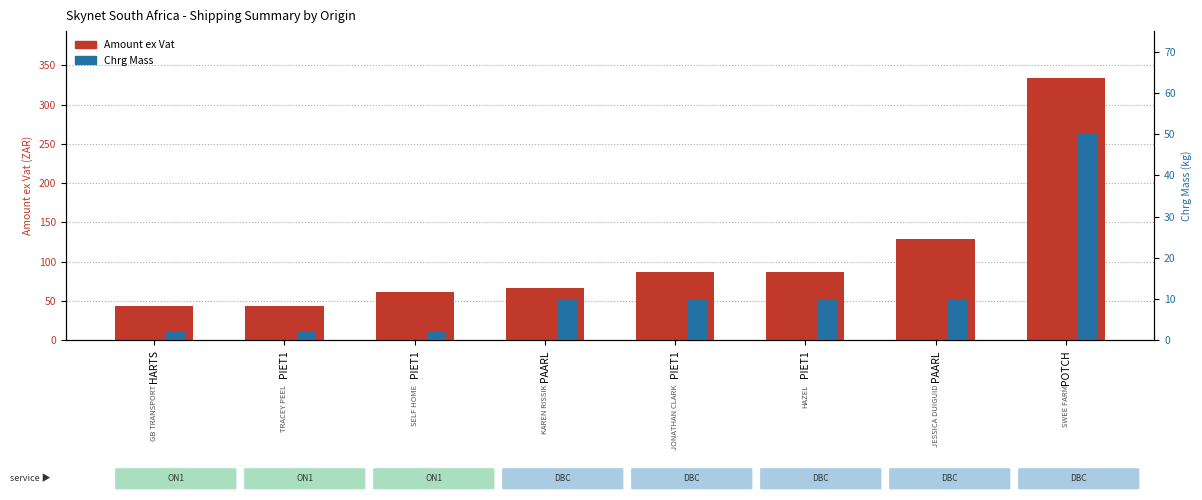

At which category is the sum across all series the highest?

POTCH